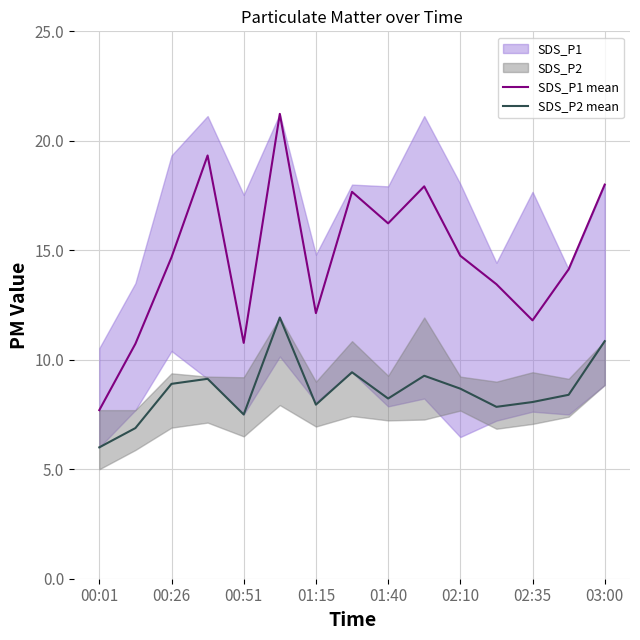

Is it true that SDS_P2 mean equals 8.2 at 01:40?

True